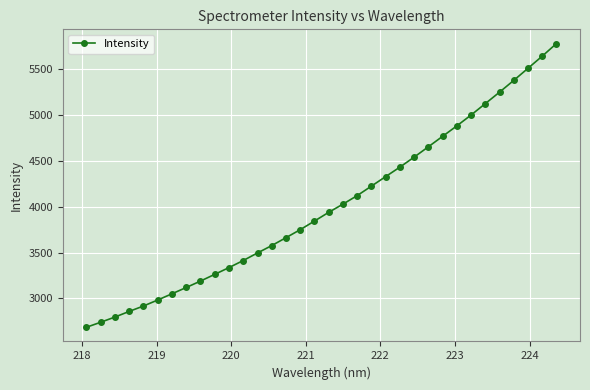

What is the greatest value displayed?

5779.2